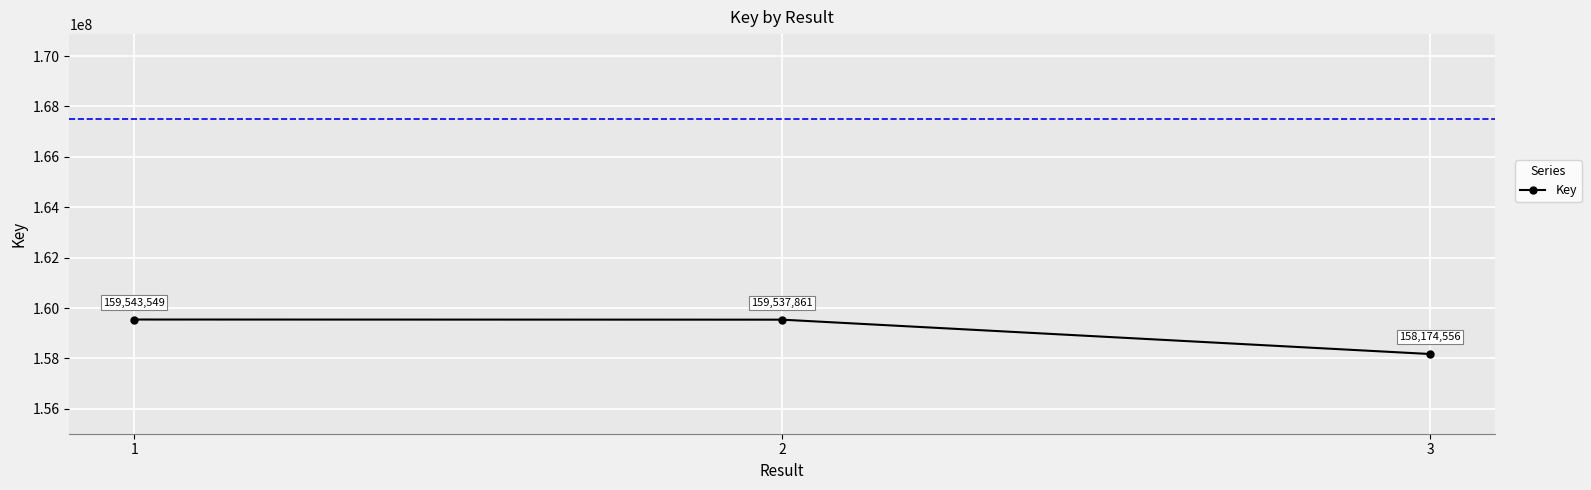

What is the change in value from 2 to 3?

-1363305